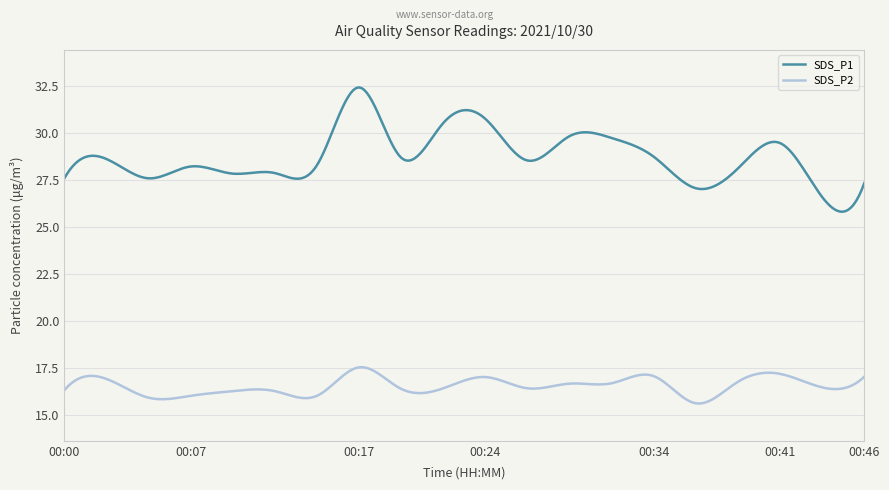

What is the difference between the maximum and minimum values in the SDS_P1 series?

6.6